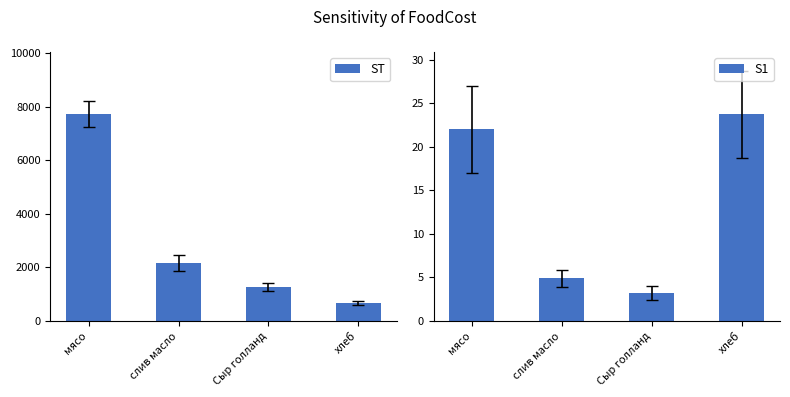

The S1 series shows 7.5 at слив масло. True or false?

False